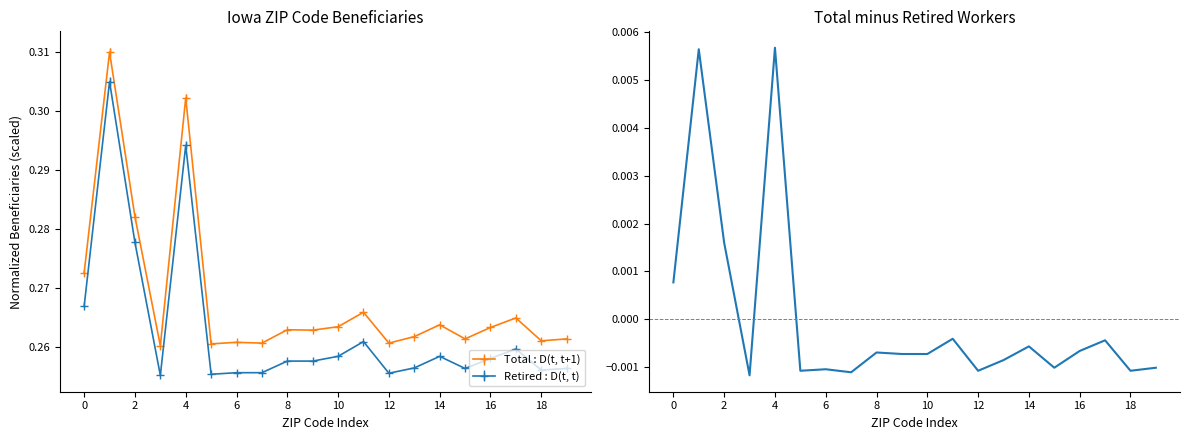

True or false: Total : D(t, t+1) and Retired : D(t, t) cross at least once.

False